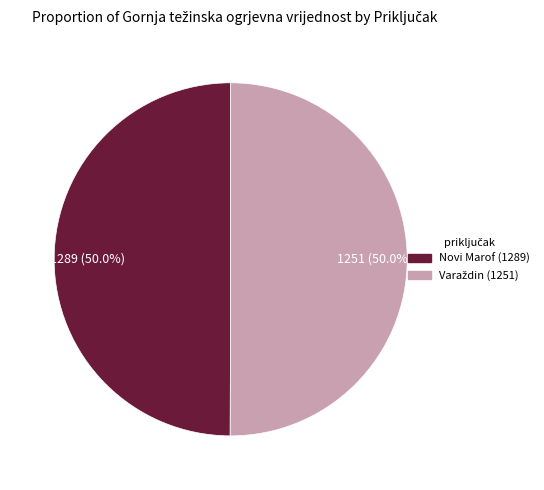

How many slices are in this pie chart?

2